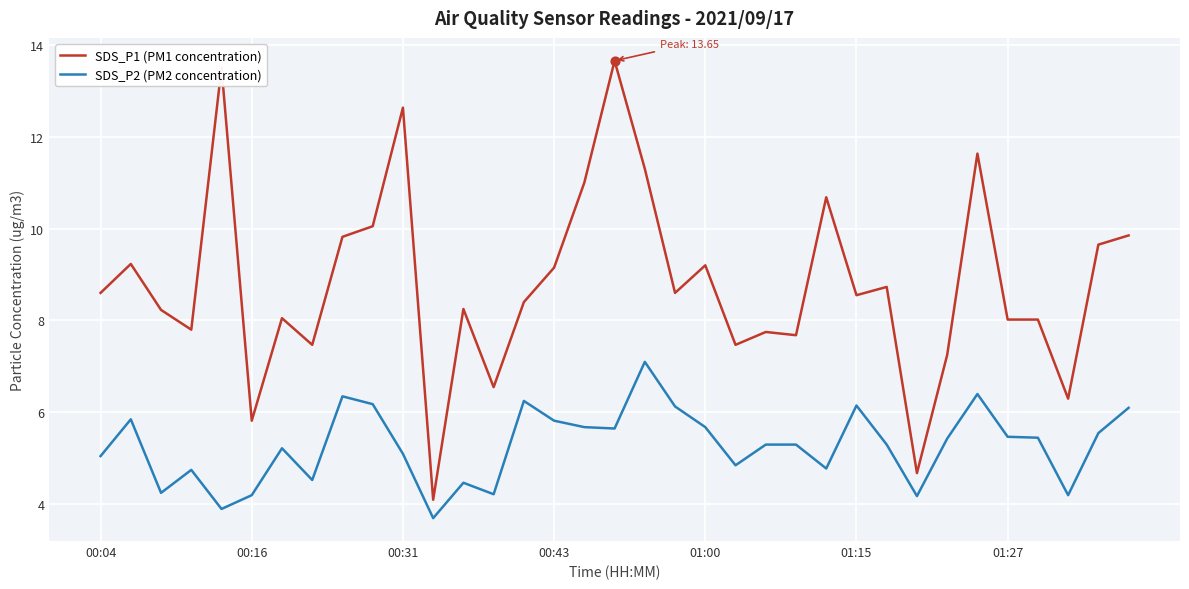

Which series has the largest total across all categories?

SDS_P1 (PM1 concentration)